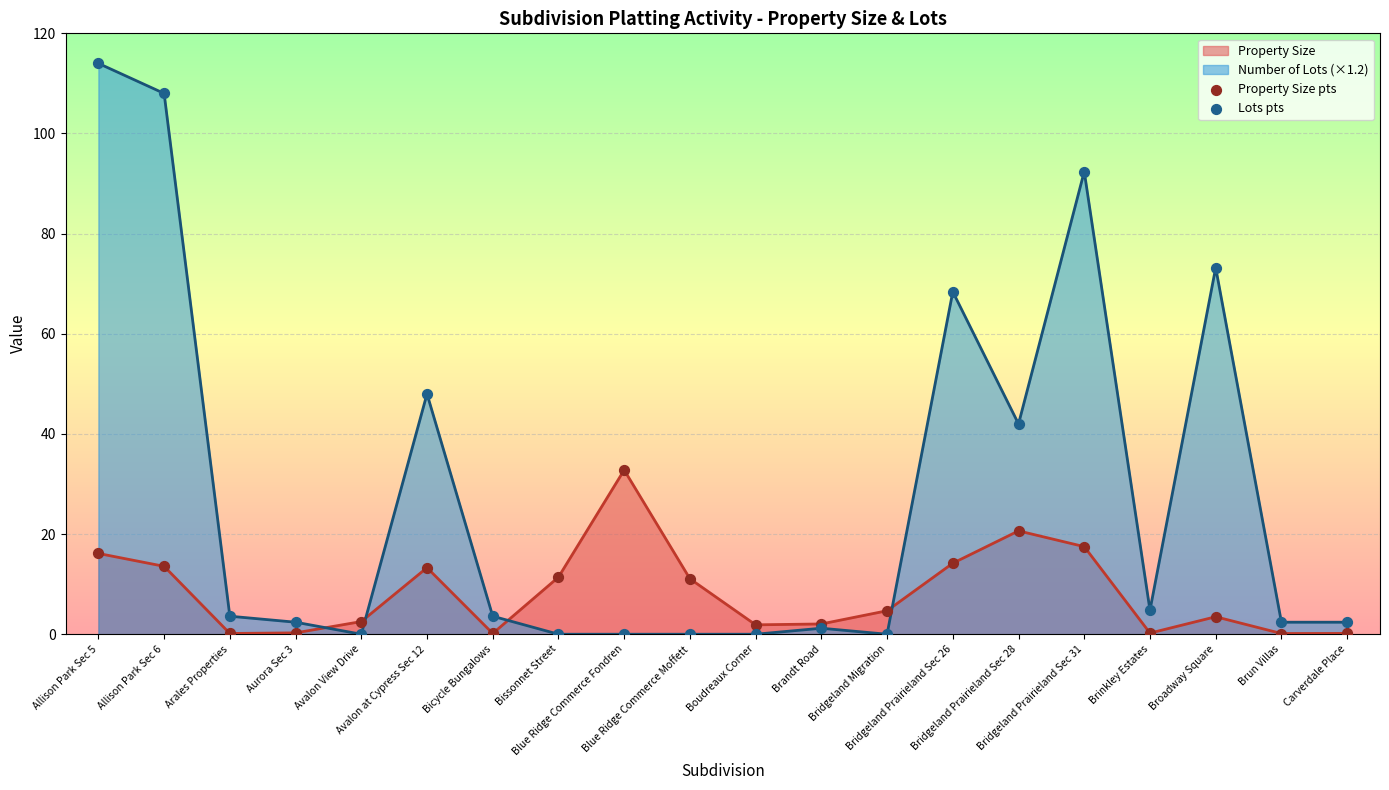

Rank the series by their maximum value, from highest to lowest.

Number of Lots (×1.2), Property Size